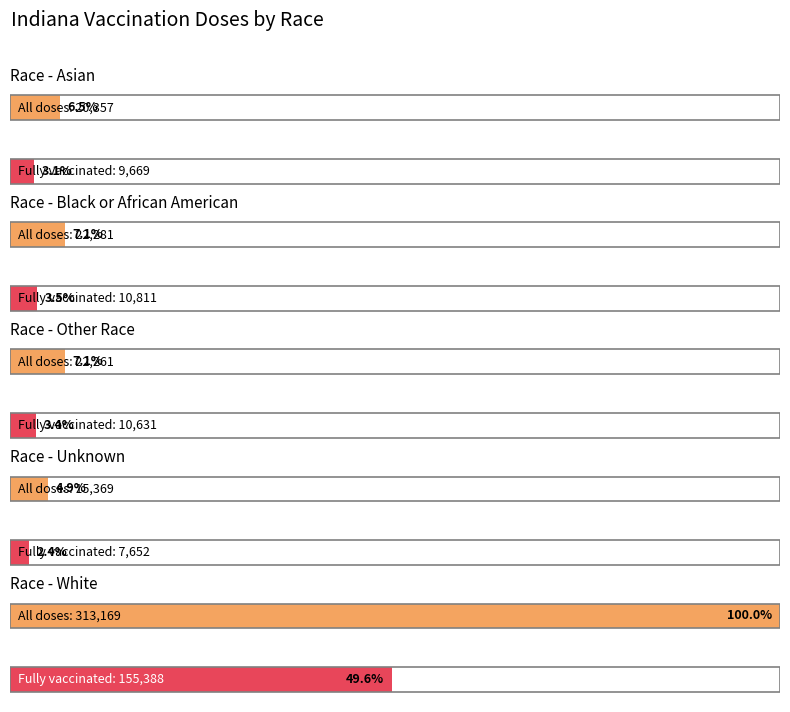

What position from the left is 11?

12